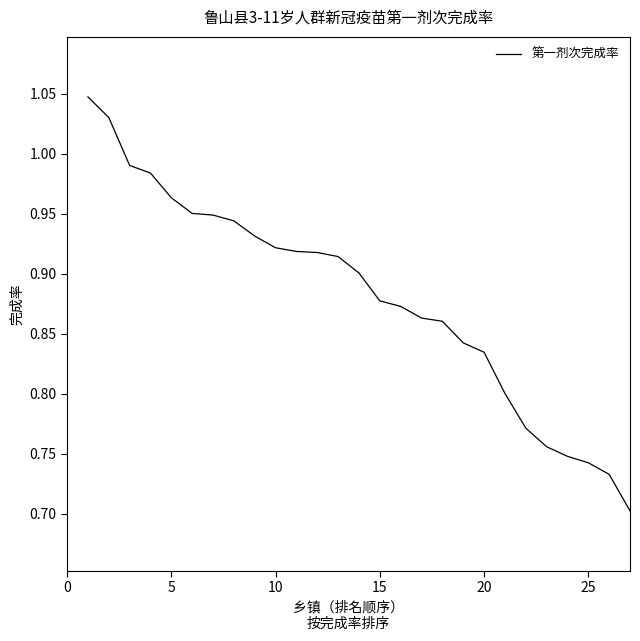

What is the difference between the maximum and minimum values?

0.3